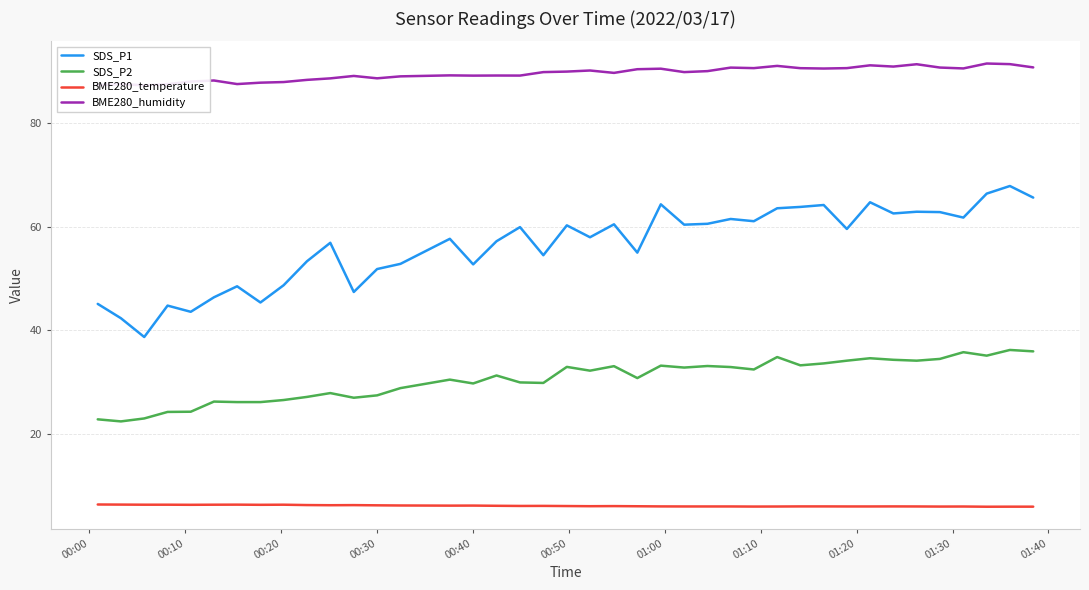

True or false: BME280_temperature and SDS_P2 cross at least once.

False